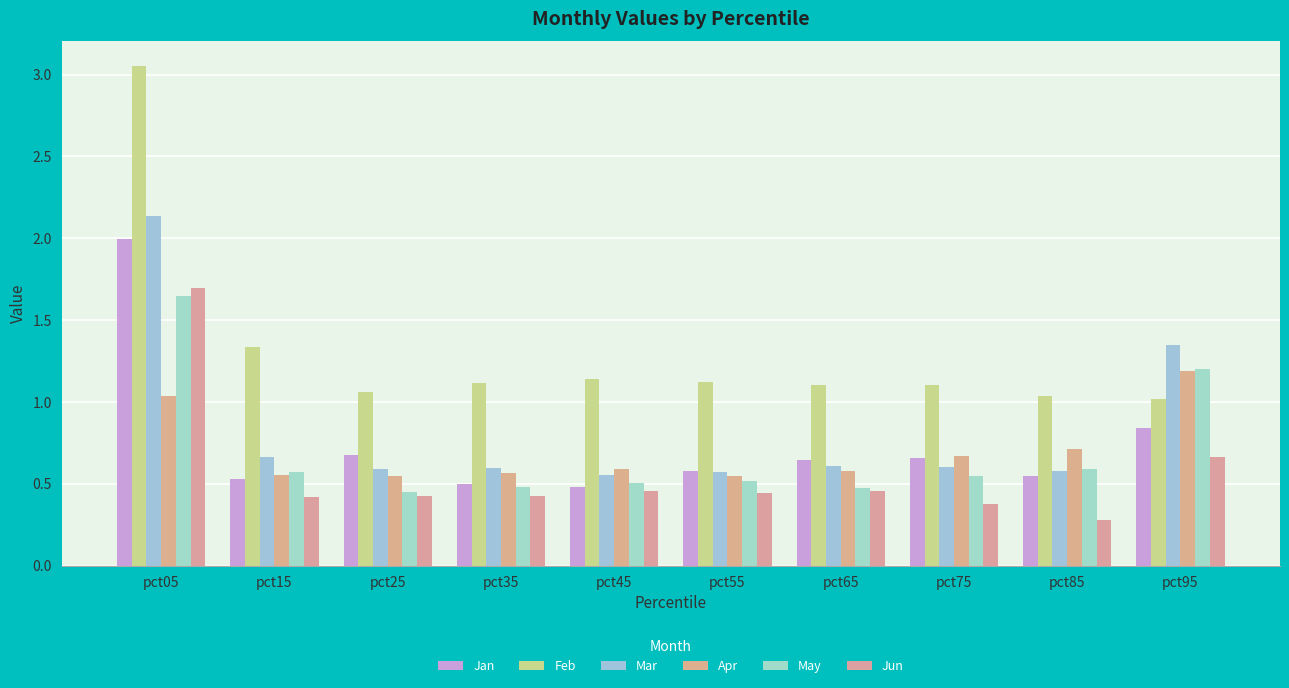

Rank the series at pct85 from lowest to highest value.

Jun, Jan, Mar, May, Apr, Feb